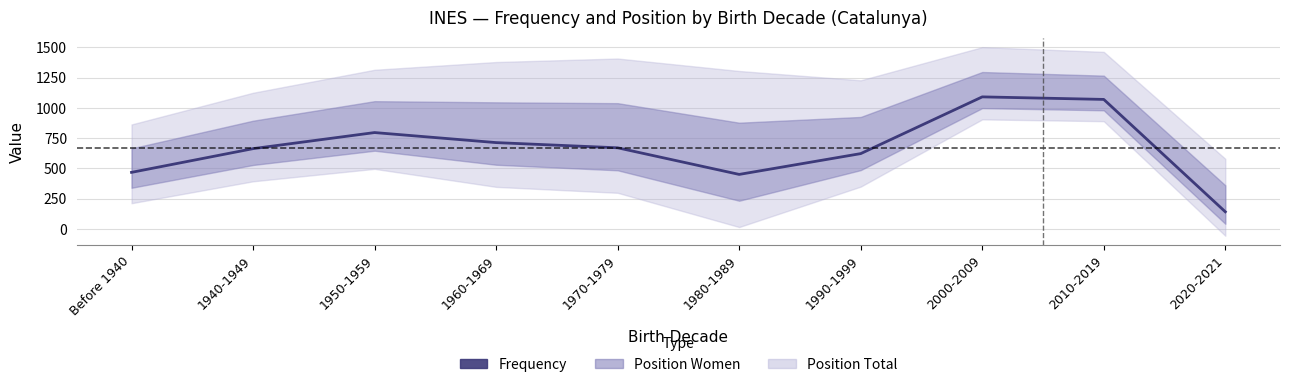

Which category has the highest value across all series?

2000-2009